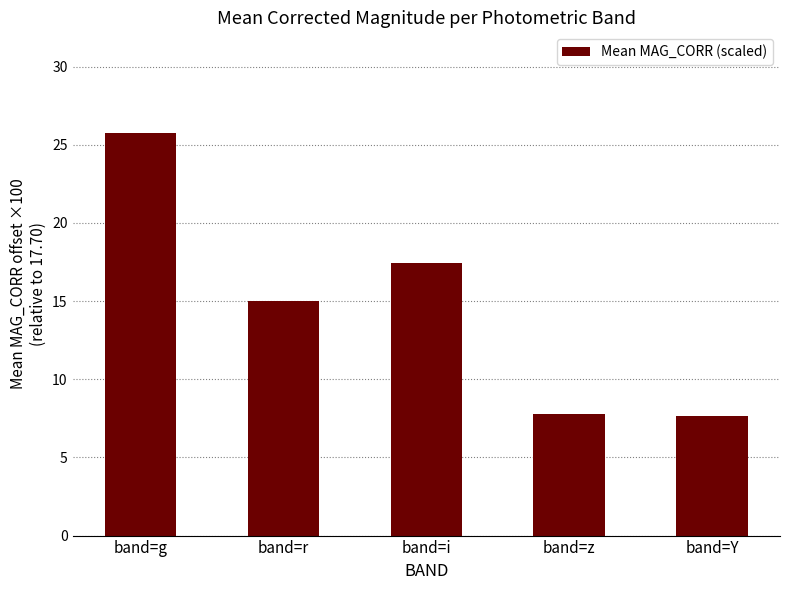

What is the change in value from band=r to band=i?

+2.4